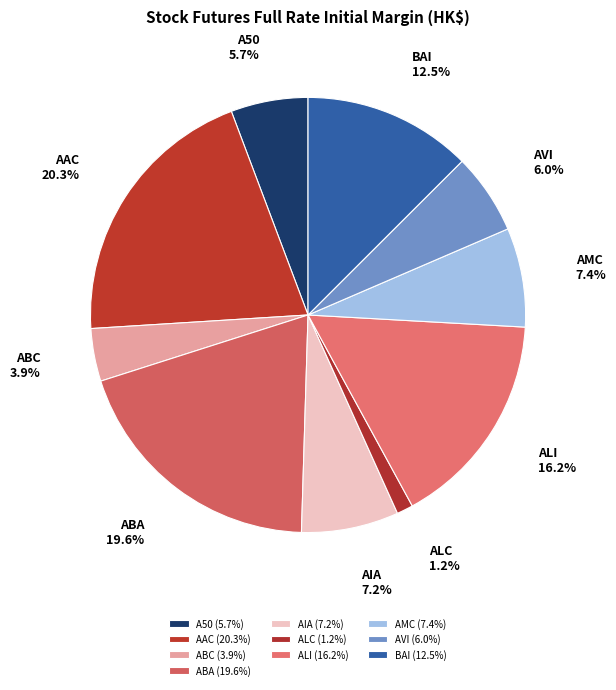

How many slices are in this pie chart?

10